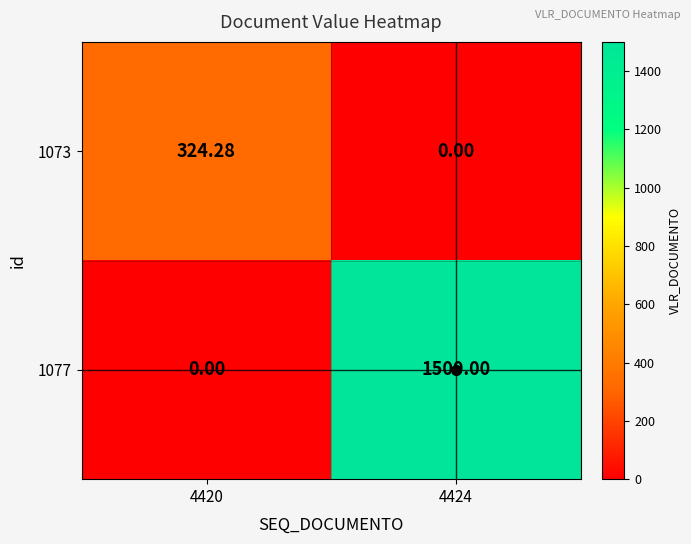

List the series in order of their overall mean, highest first.

1077, 1073